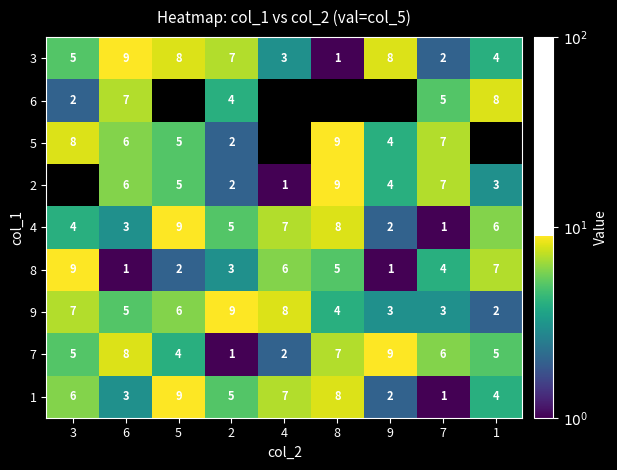

Where does the 4 series first go above 5?

5